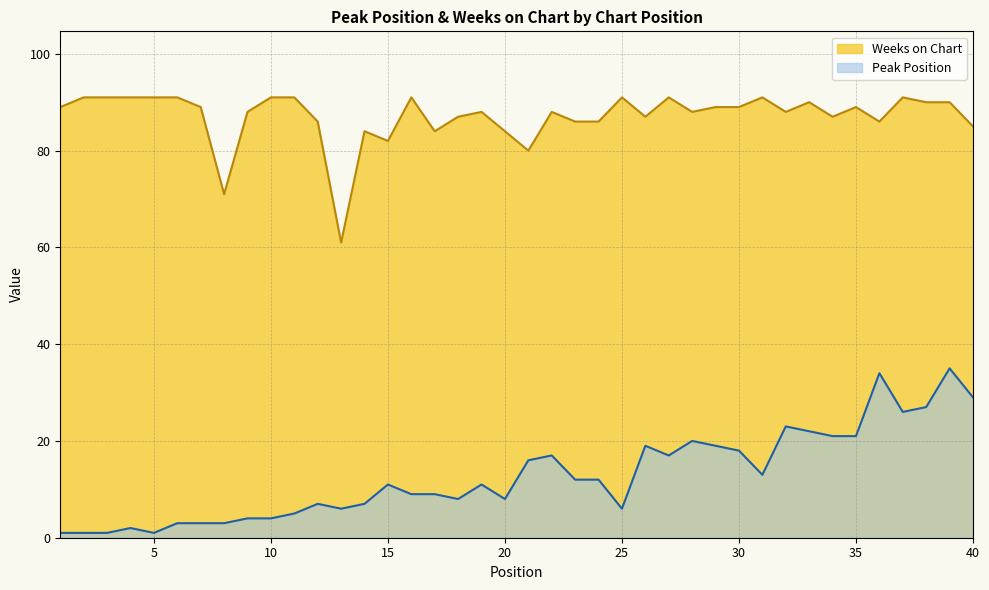

What are all the series names shown in the legend?

Weeks on Chart, Peak Position